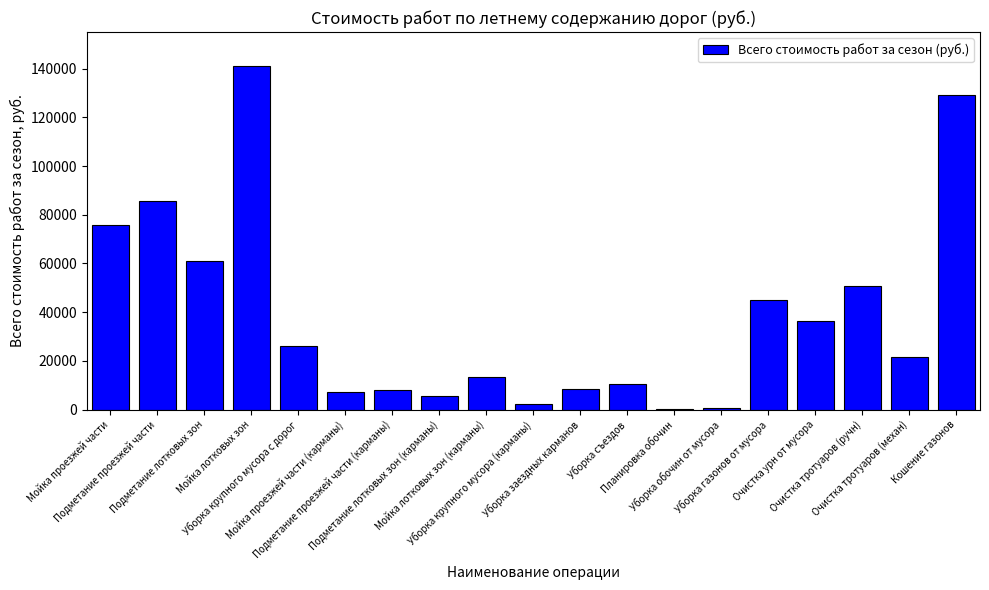

Does the chart contain stacked bars?

No